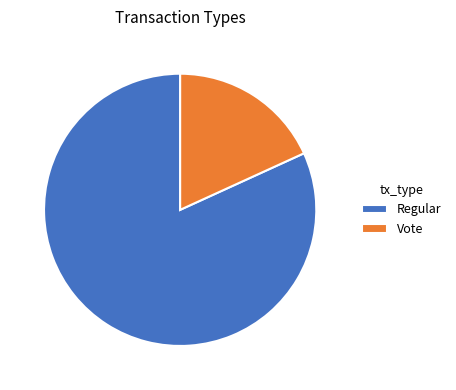

What is the ratio of the value at Vote to the value at Regular?

0.2